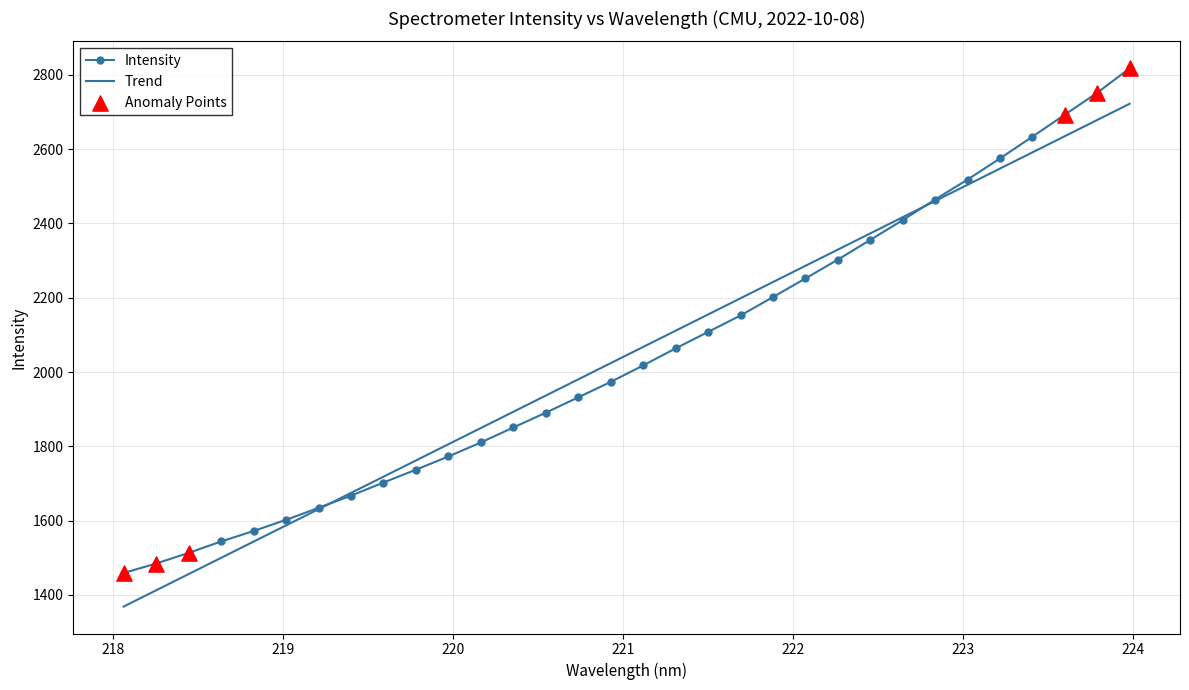

Which series has the widest spread of values?

Intensity